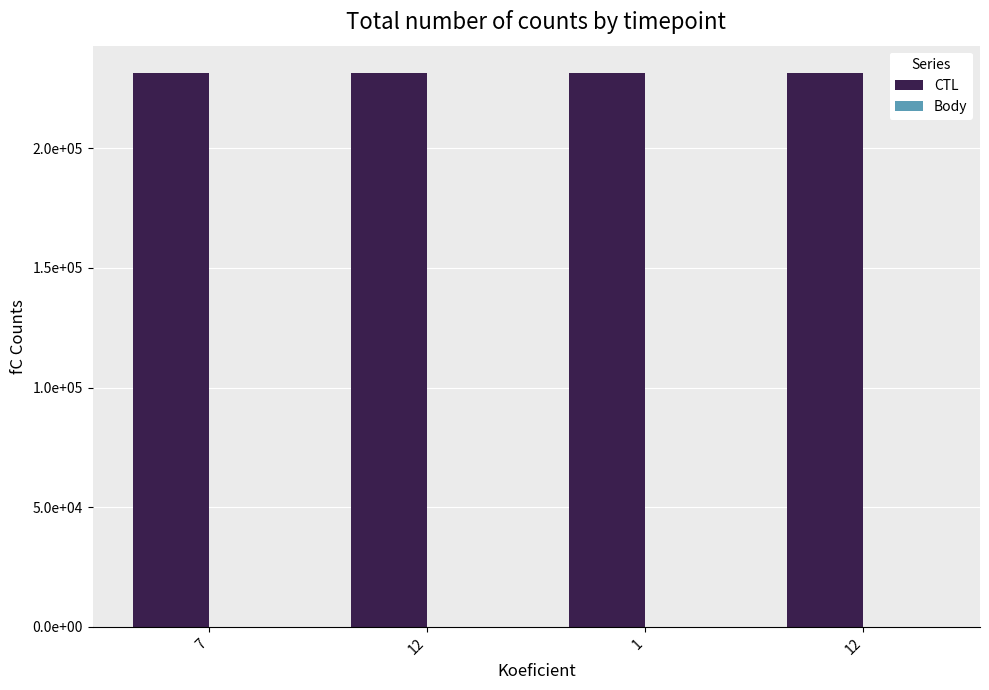

Are the bars horizontal?

No